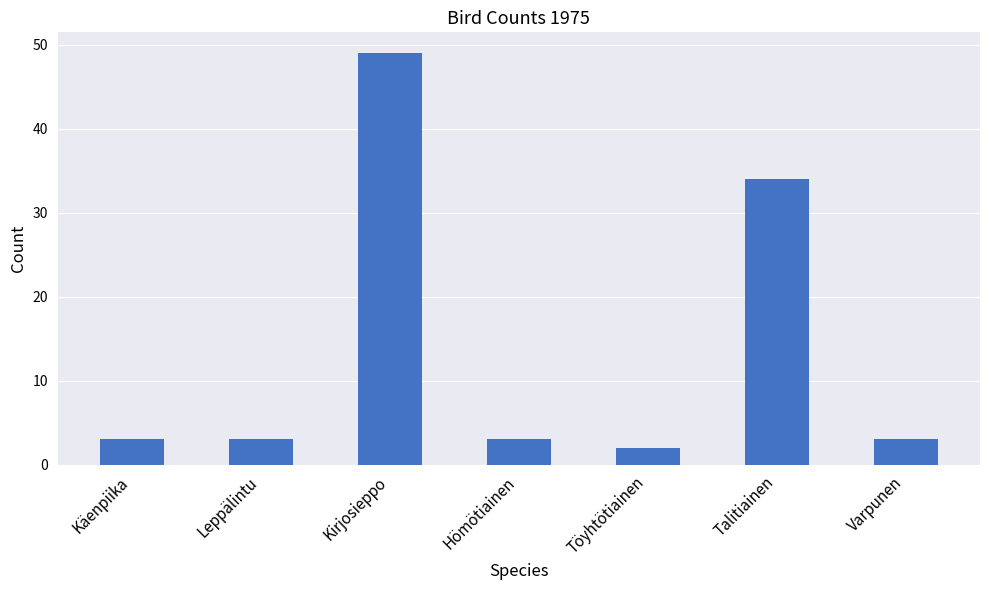

Is it true that the value at Leppälintu is 3?

True